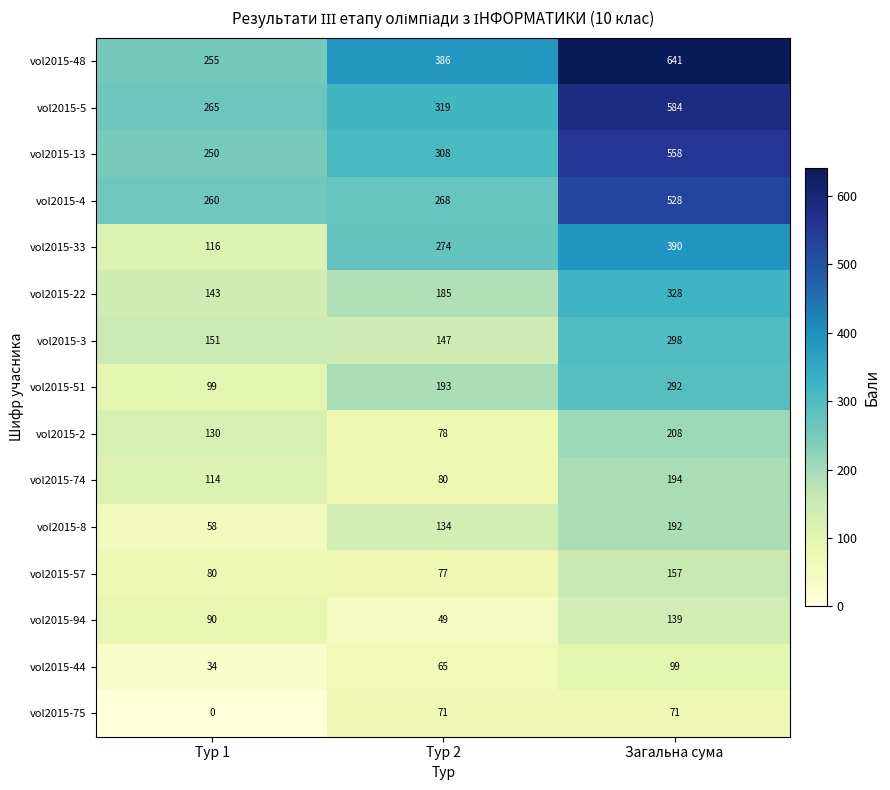

Rank the series at Тур 2 from lowest to highest value.

vol2015-94, vol2015-44, vol2015-75, vol2015-57, vol2015-2, vol2015-74, vol2015-8, vol2015-3, vol2015-22, vol2015-51, vol2015-4, vol2015-33, vol2015-13, vol2015-5, vol2015-48